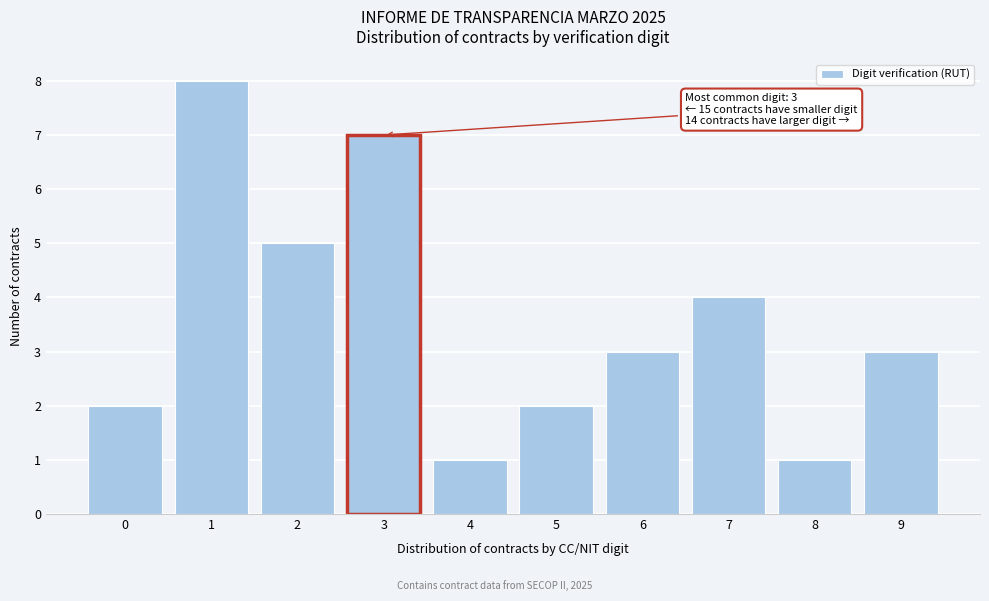

Reading left to right, what are all the values shown in this chart?

0=2	1=8	2=5	3=7	4=1	5=2	6=3	7=4	8=1	9=3